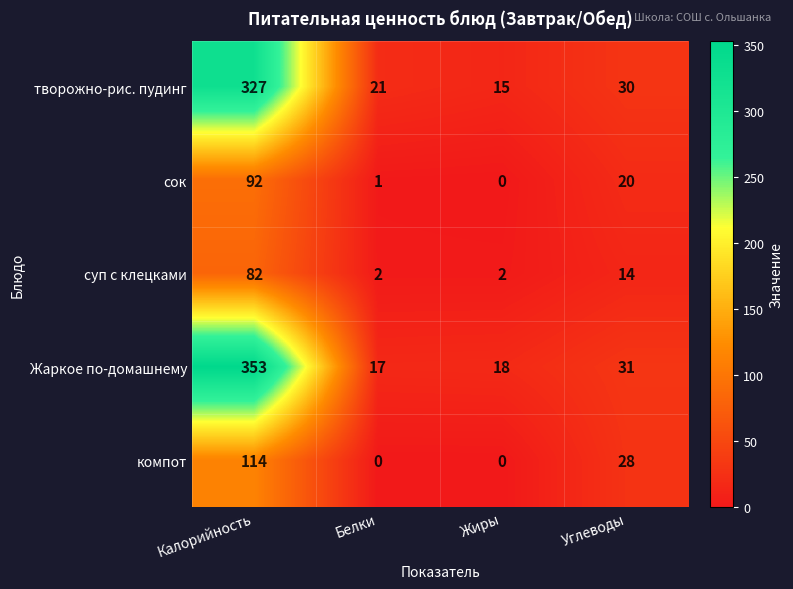

At Калорийность, list the series in order from largest to smallest.

Жаркое по-домашнему, творожно-рис. пудинг, компот, сок, суп с клецками